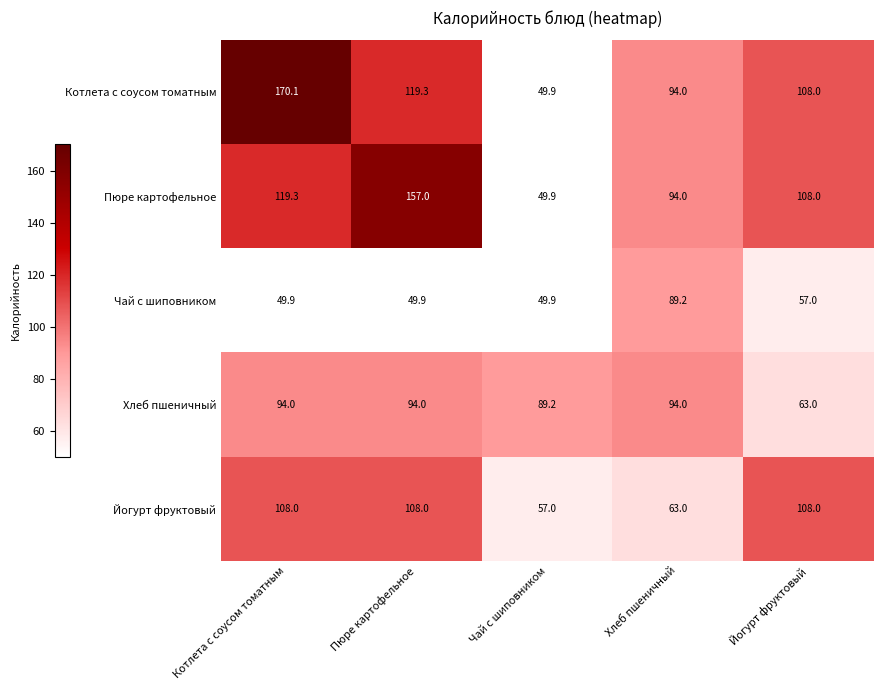

At Котлета с соусом томатным, list the series in order from smallest to largest.

Чай с шиповником, Хлеб пшеничный, Йогурт фруктовый, Пюре картофельное, Котлета с соусом томатным